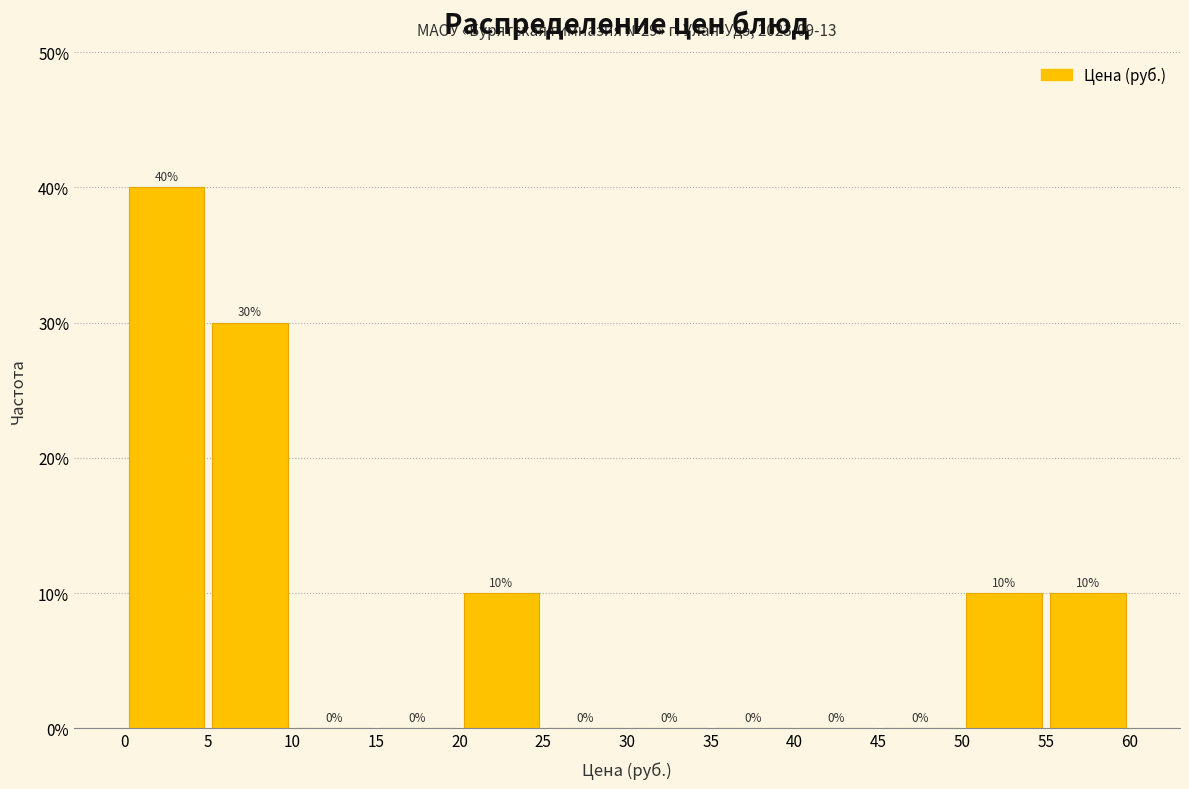

What is the height of the bar covering 0 to 5 on the x-axis?

40